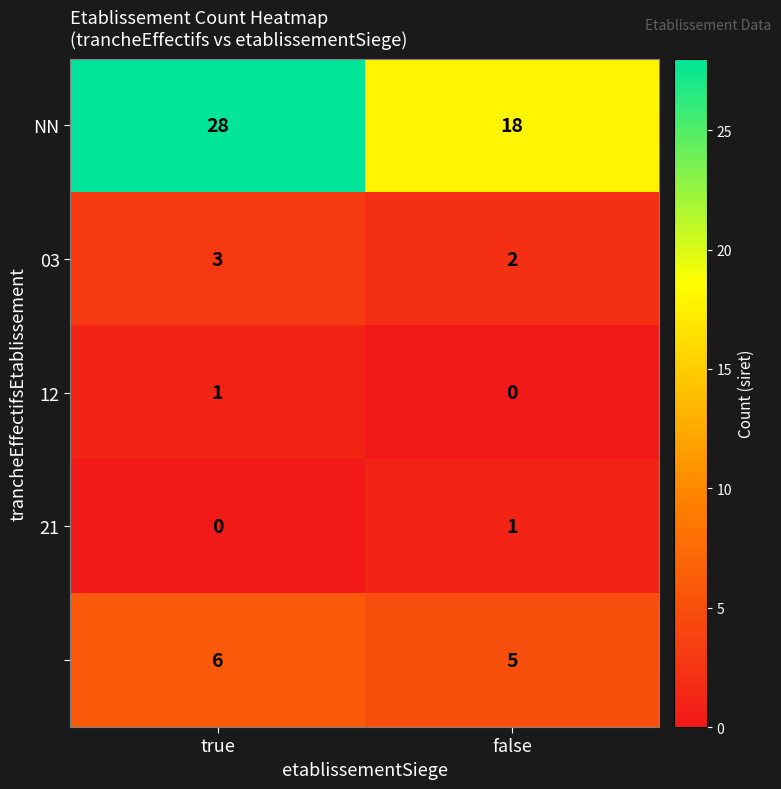

Which category has the highest value across all series?

true